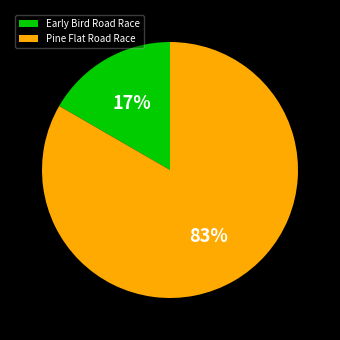

To the nearest percent, what is the combined percentage of Early Bird Road Race and Pine Flat Road Race?

100%